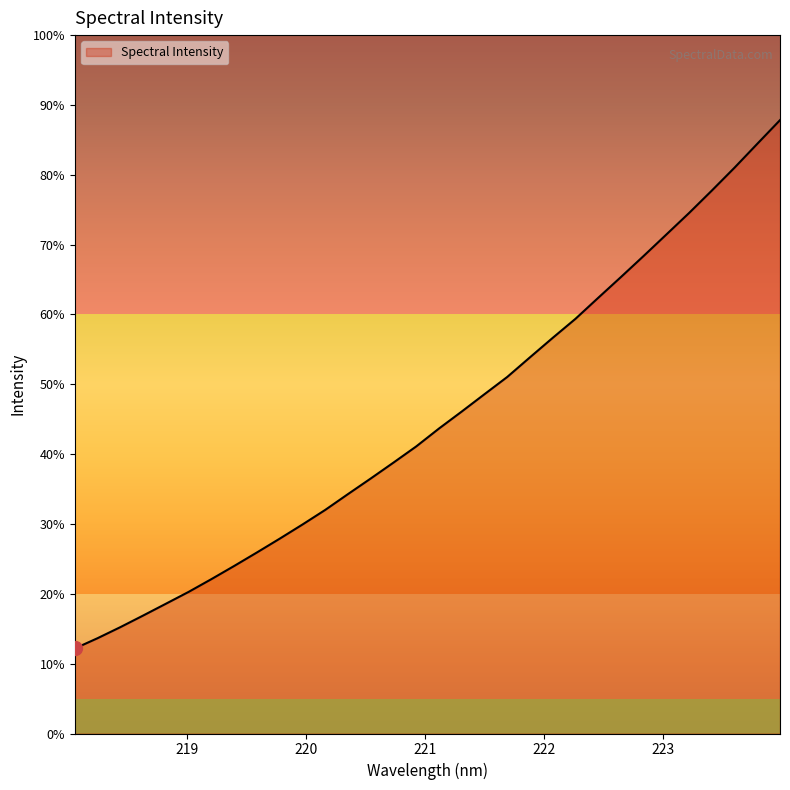

Reading left to right, extract all data points from this chart.

218.0596=1304.6	218.2508=1328.8	218.442=1354.8	218.6332=1382.1	218.8244=1409.9	219.0156=1437.8	219.2067=1467.8	219.3979=1498.8	219.589=1530.6	219.7801=1563.0	219.9712=1596.3	220.1623=1630.7	220.3533=1667.9	220.5444=1704.6	220.7354=1742.0	220.9264=1780.1	221.1174=1822.2	221.3083=1862.1	221.4993=1902.9	221.6902=1943.4	221.8812=1989.7	222.0721=2035.5	222.263=2080.2	222.4538=2129.6	222.6447=2178.5	222.8355=2228.2	223.0264=2278.7	223.2172=2329.3	223.408=2382.0	223.5987=2435.9	223.7895=2492.0	223.9802=2547.7